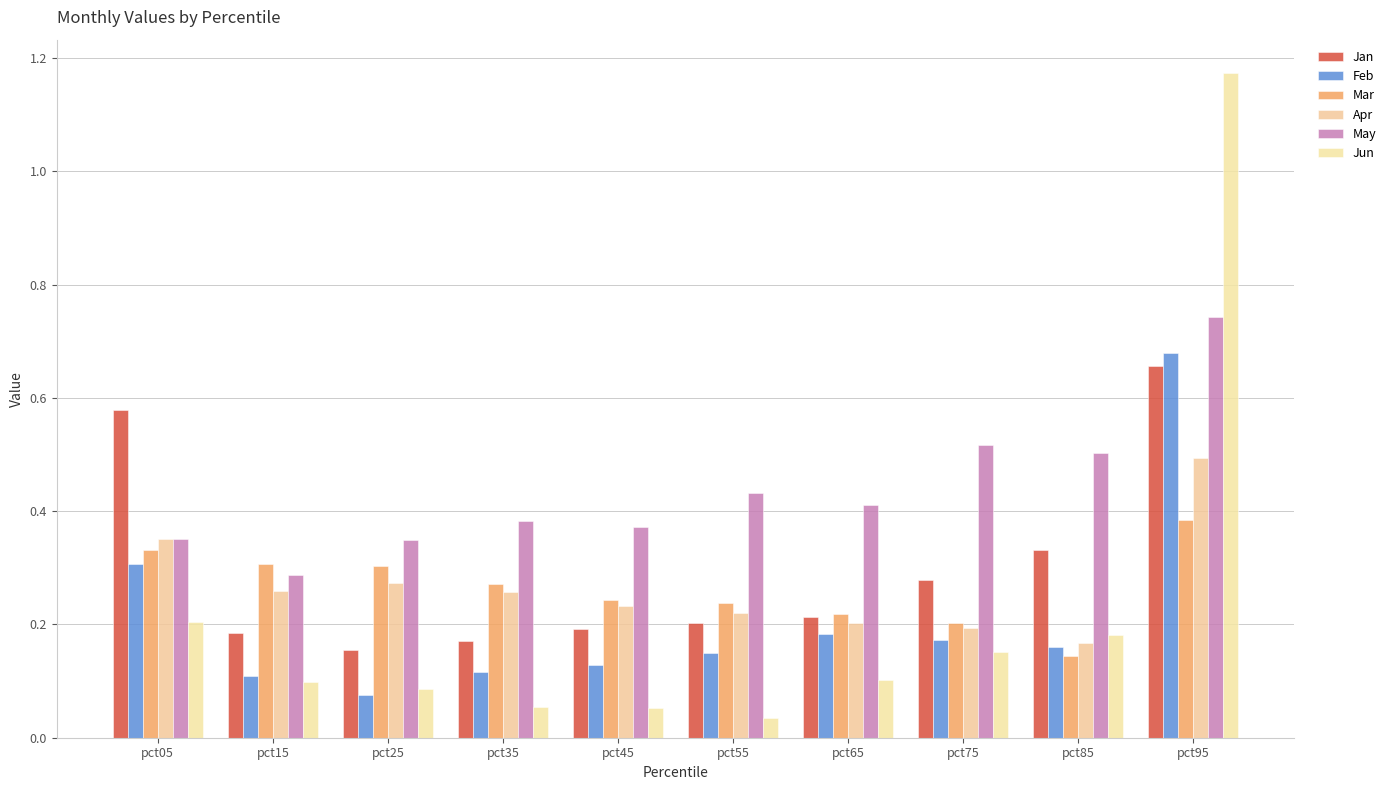

What is the value of the Jun bar at the 2nd from the left?

0.1